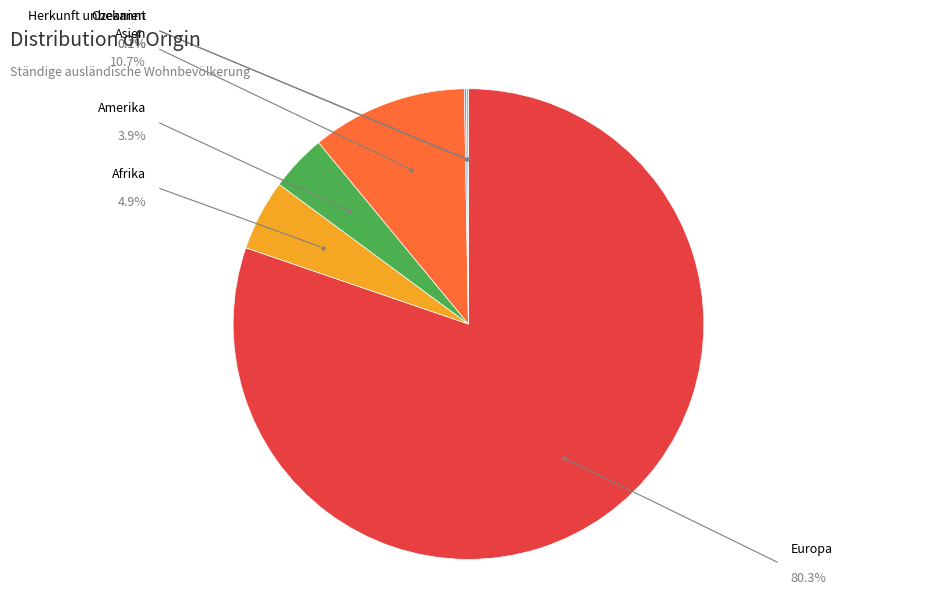

Does any single category account for the majority?

Yes